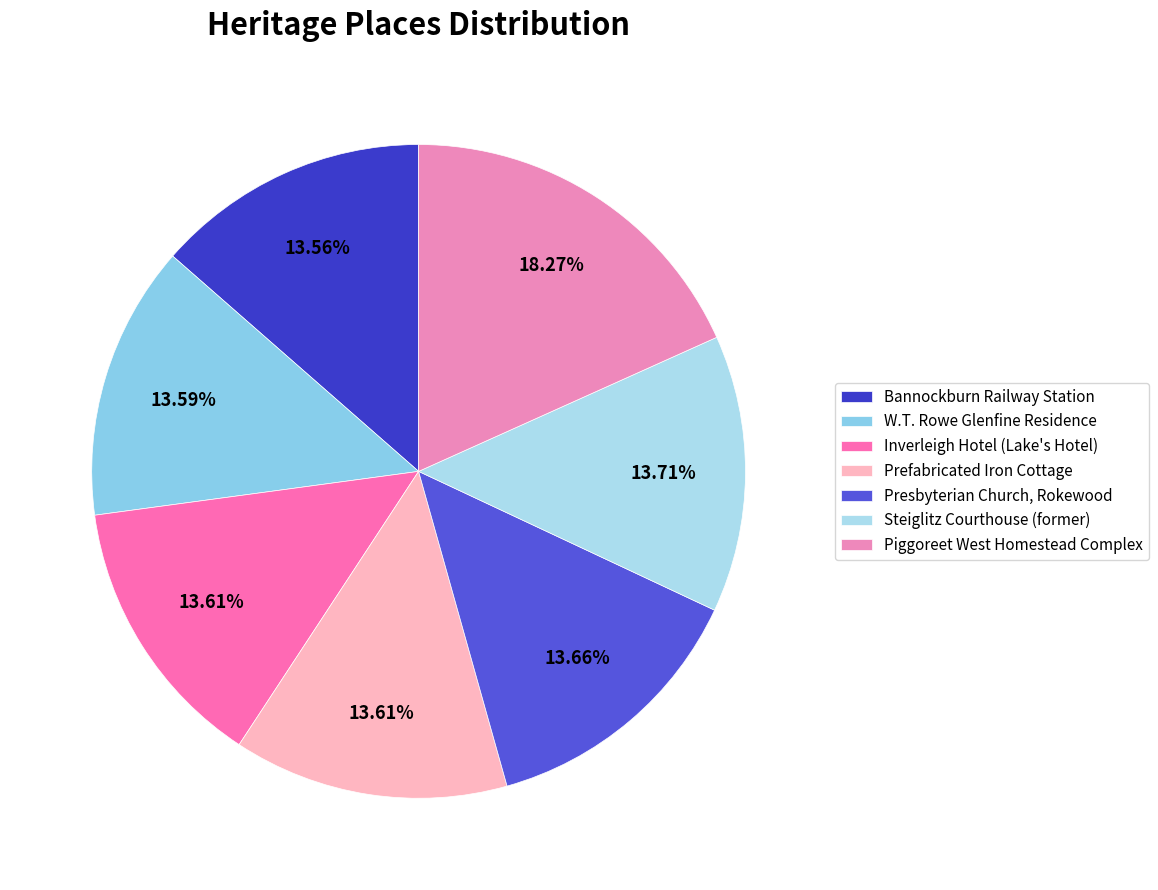

Combined, do Prefabricated Iron Cottage and W.T. Rowe Glenfine Residence account for over 50%?

No